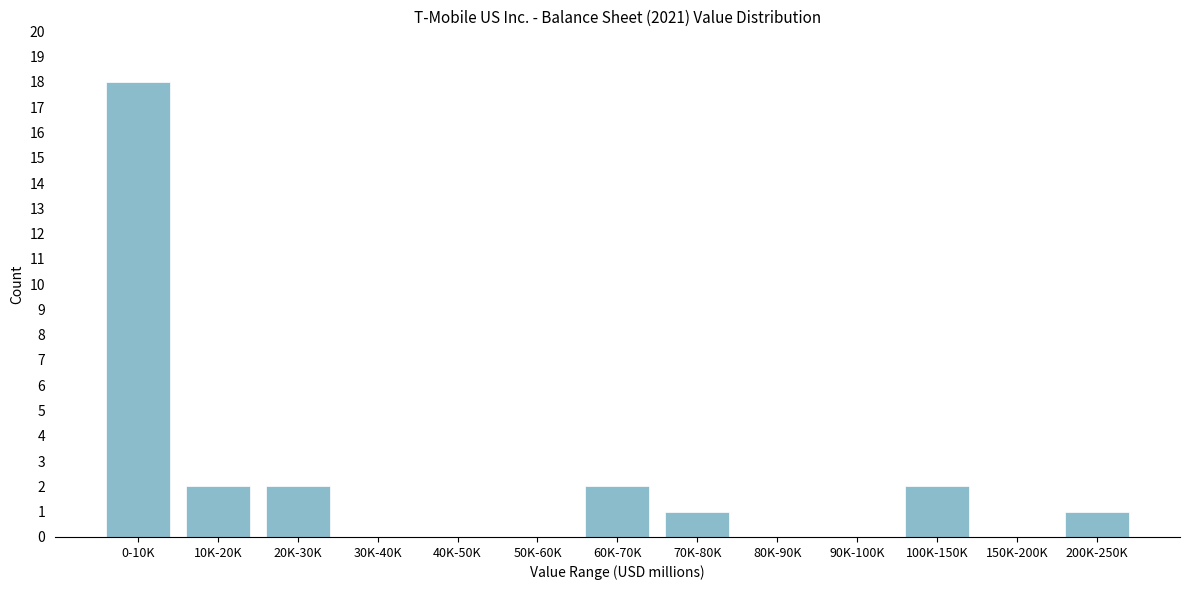

Reading right to left, list all the values displayed in this chart.

200K-250K=1	150K-200K=0	100K-150K=2	90K-100K=0	80K-90K=0	70K-80K=1	60K-70K=2	50K-60K=0	40K-50K=0	30K-40K=0	20K-30K=2	10K-20K=2	0-10K=18